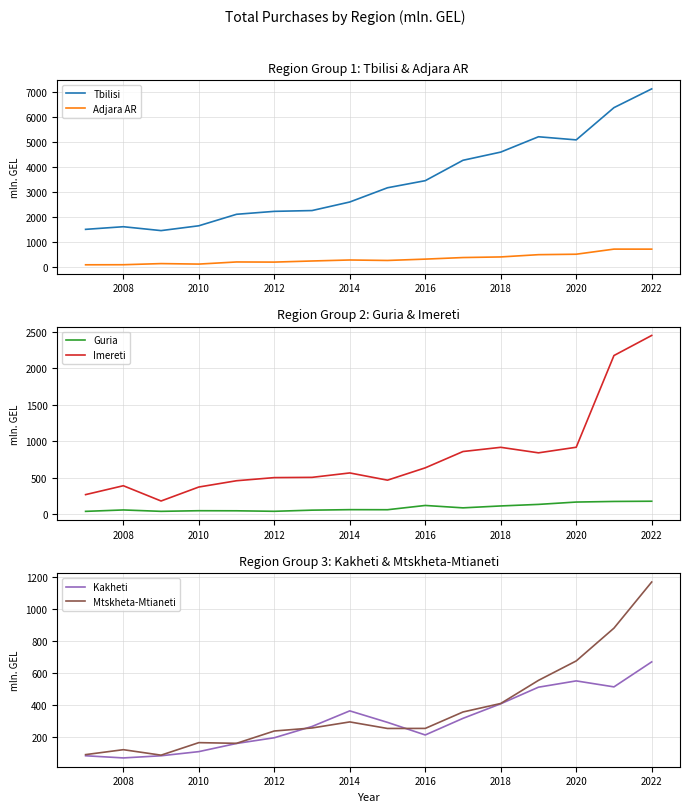

Where is the first local maximum for Tbilisi?

2008